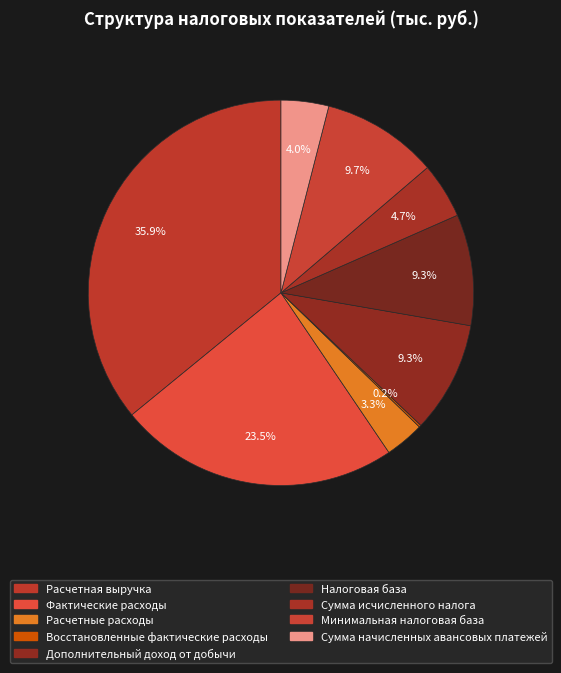

To the nearest percent, what percentage of the pie is Налоговая база?

9%